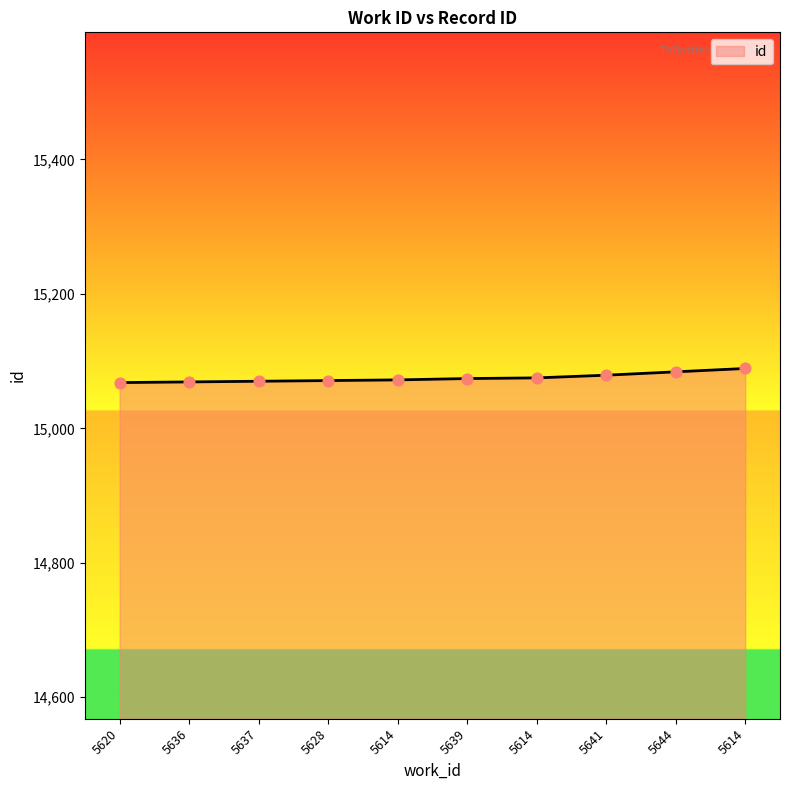

What is the change in value from 5637 to 5628?

+1